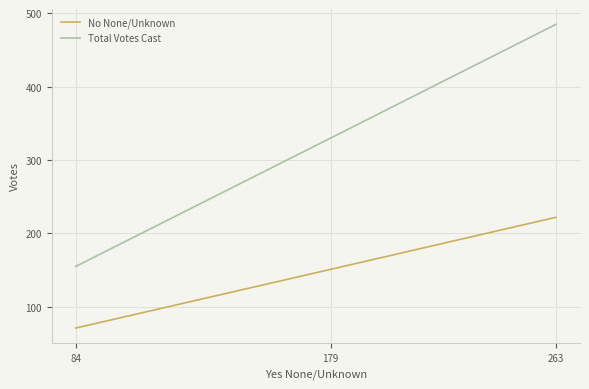

What is the minimum value shown in the chart?

71